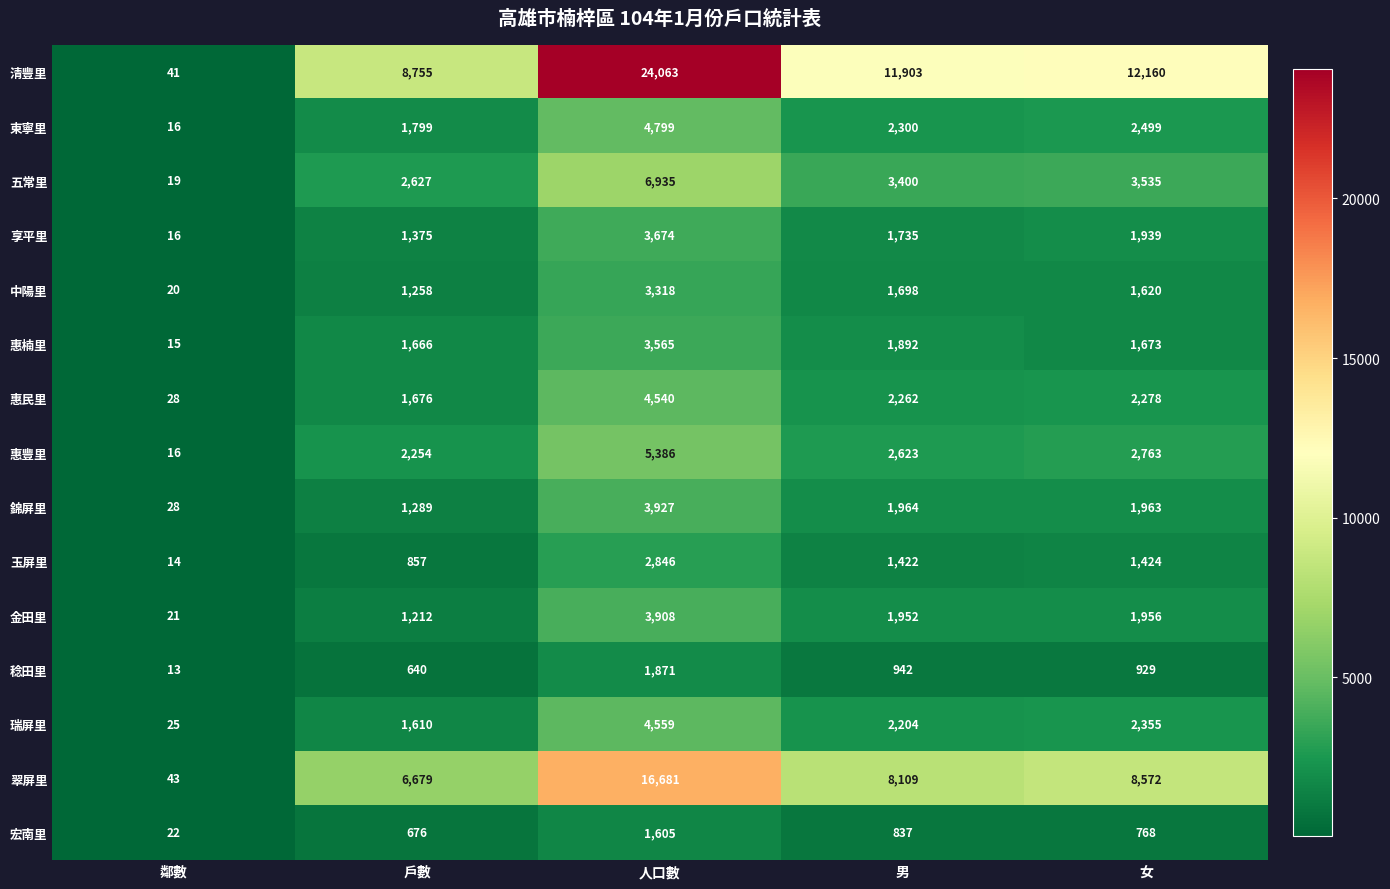

Is it true that 享平里 equals 3674 at 人口數?

True